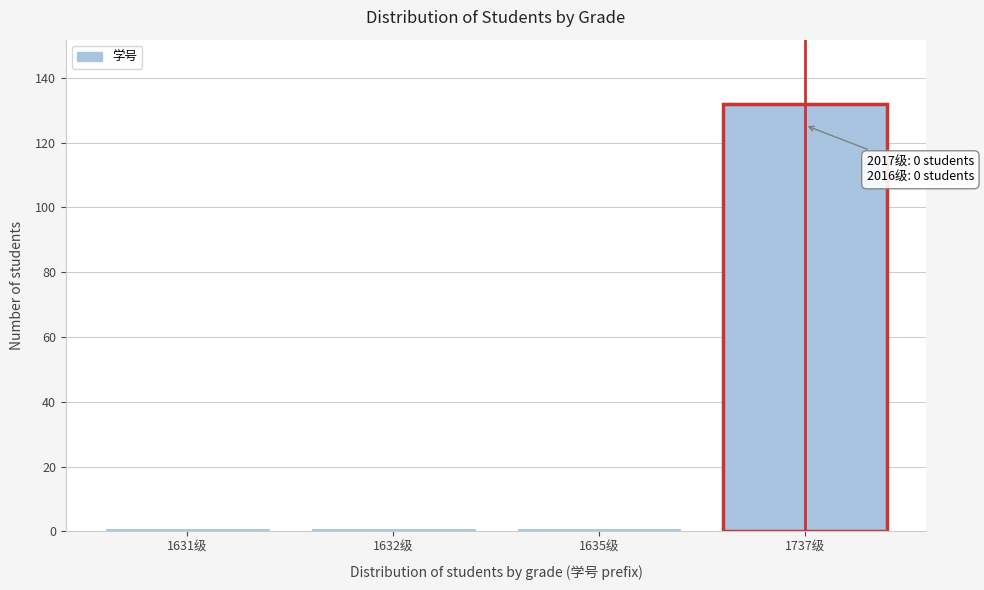

Reading left to right, transcribe all the data shown in this chart.

1631级=1	1632级=1	1635级=1	1737级=132